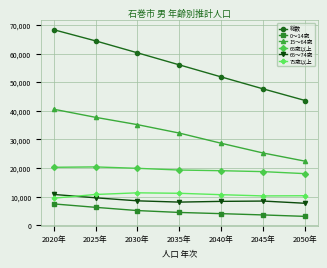

Between 2020年 and 2050年, which series saw the biggest shift?

総数